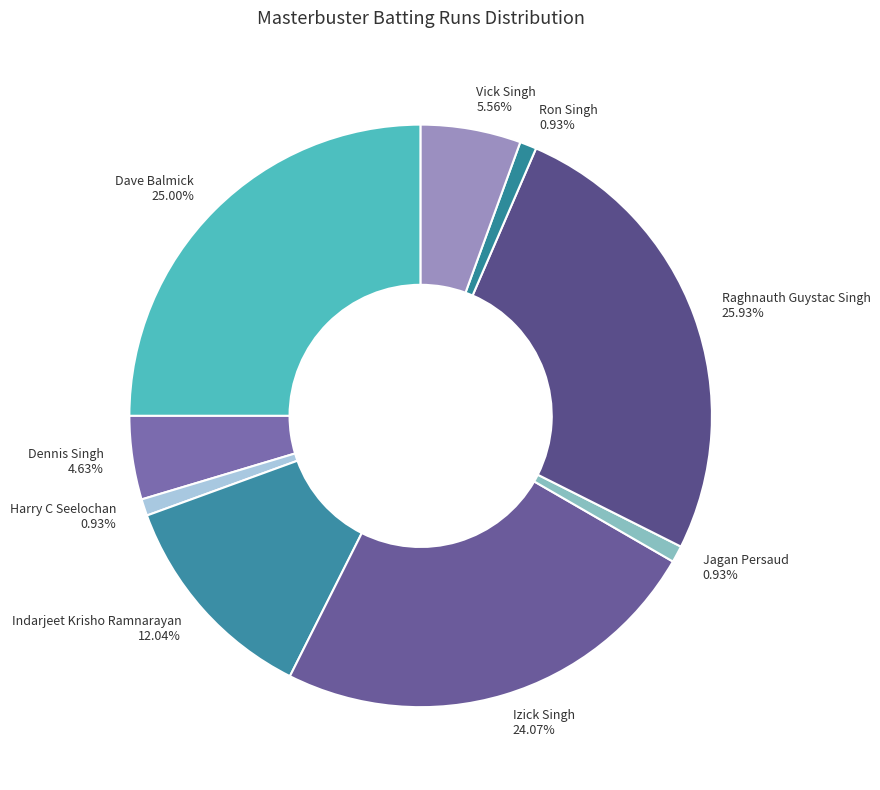

What portion of the pie excludes Harry C Seelochan?

99.1%